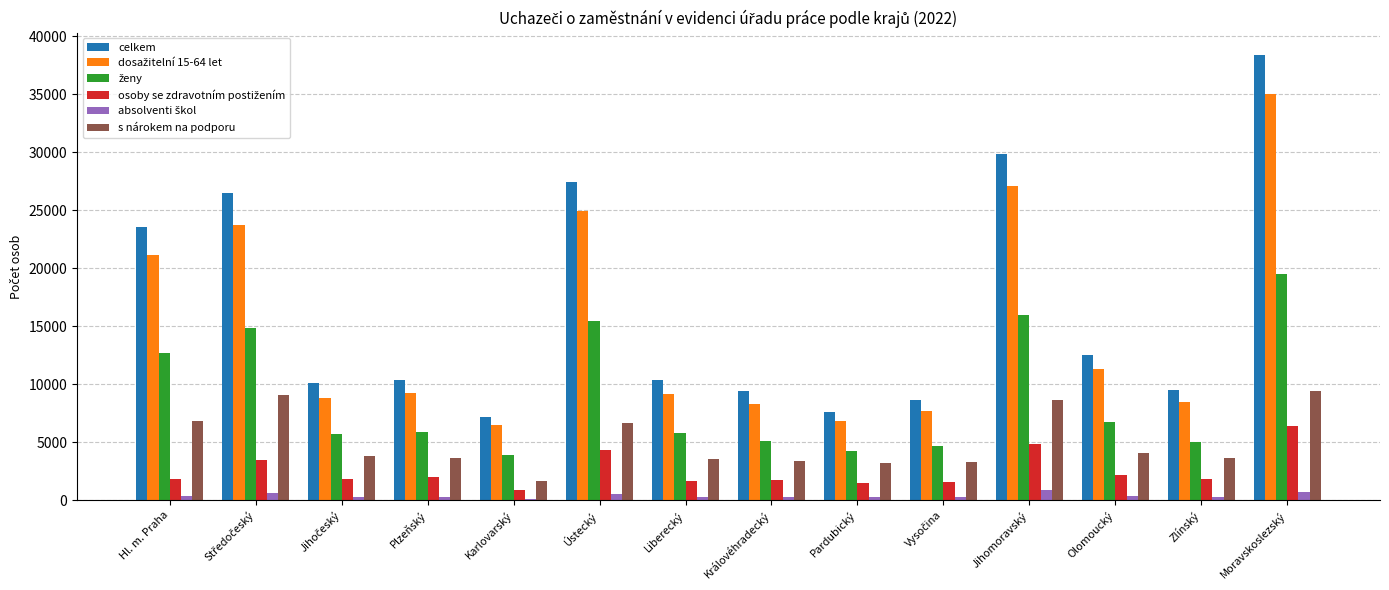

Which category has the highest value across all series?

Moravskoslezský